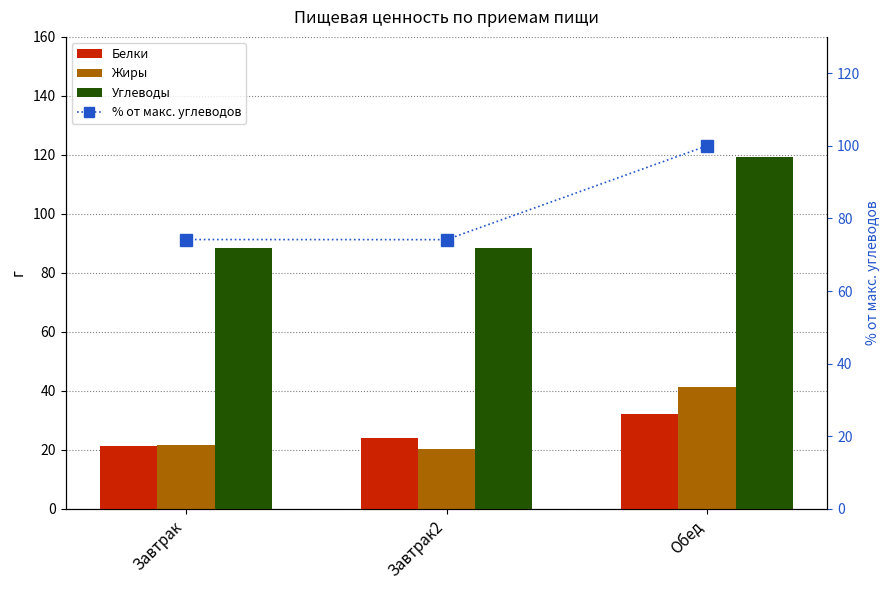

Reading left to right, what are all the values shown in this chart?

Белки: Завтрак=21.5	Завтрак2=23.9	Обед=32.2
Жиры: Завтрак=21.8	Завтрак2=20.4	Обед=41.3
Углеводы: Завтрак=88.5	Завтрак2=88.5	Обед=119.3
% от макс. углеводов: Завтрак=74.2	Завтрак2=74.2	Обед=100.0